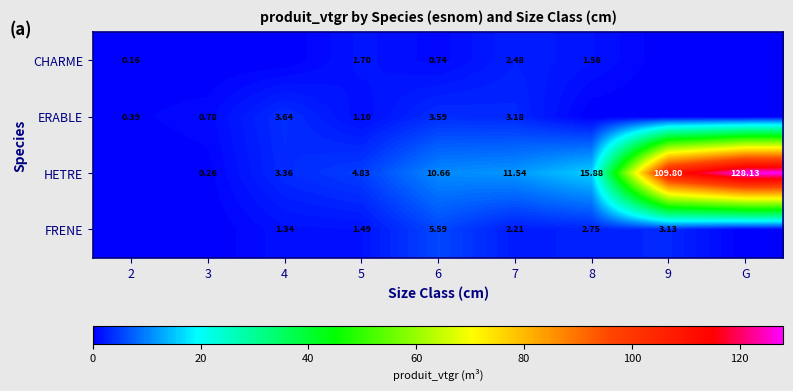

Which series changed the most between 5 and 6?

HETRE